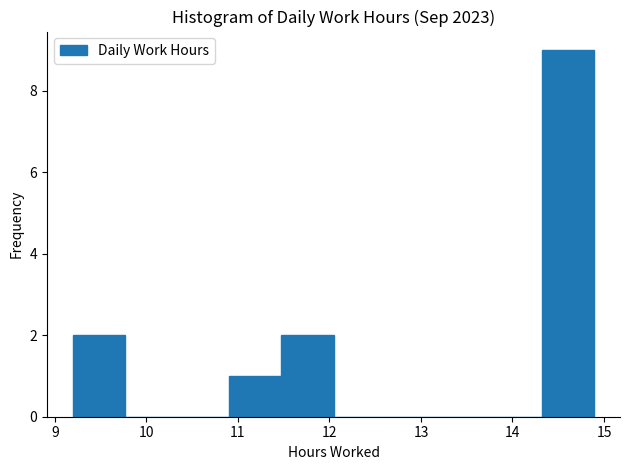

Reading left to right, transcribe this chart: for each bar, give the range it covers on the x-axis and its height. Neither the bar edges nor the heights are printed on the chart, so give them approximately, as read against the axes.

9.2 to 9.8: 2
9.8 to 10.3: 0
10.3 to 10.9: 0
10.9 to 11.5: 1
11.5 to 12.0: 2
12.0 to 12.6: 0
12.6 to 13.2: 0
13.2 to 13.8: 0
13.8 to 14.3: 0
14.3 to 14.9: 9